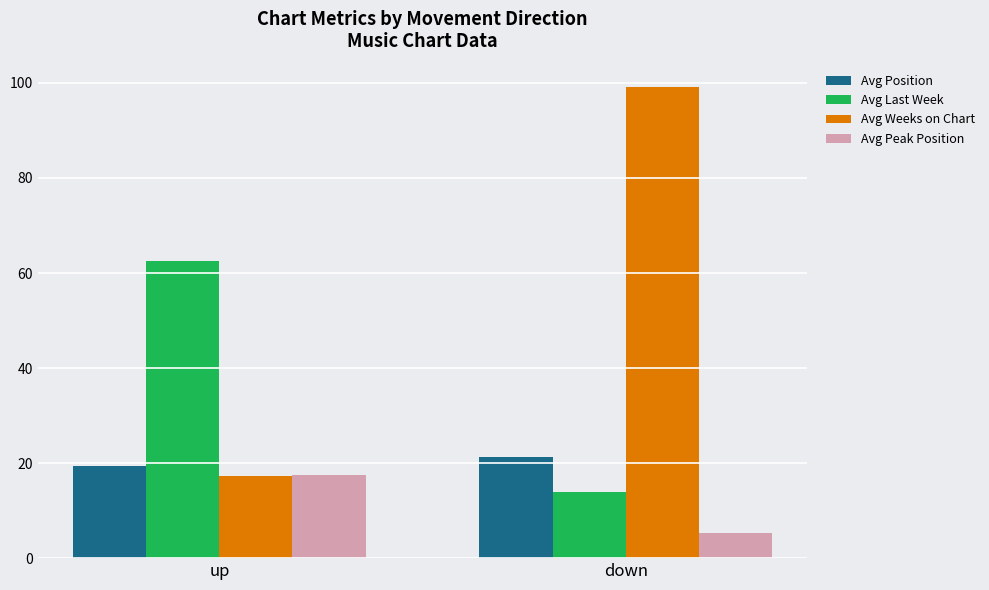

What is the sum of the Avg Weeks on Chart values at up and down?

116.3